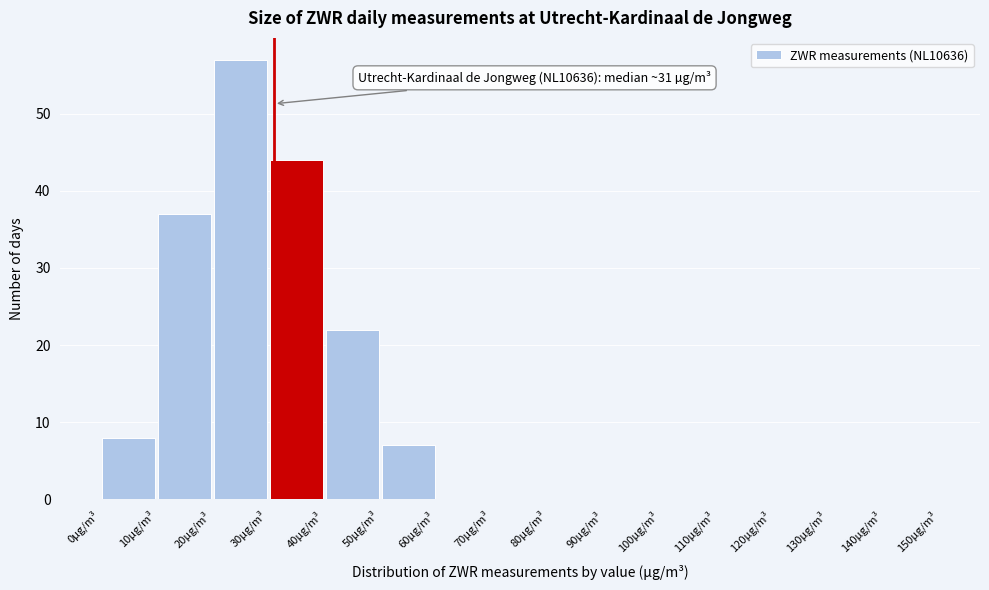

Which range on the x-axis has the tallest bar?

20 to 30